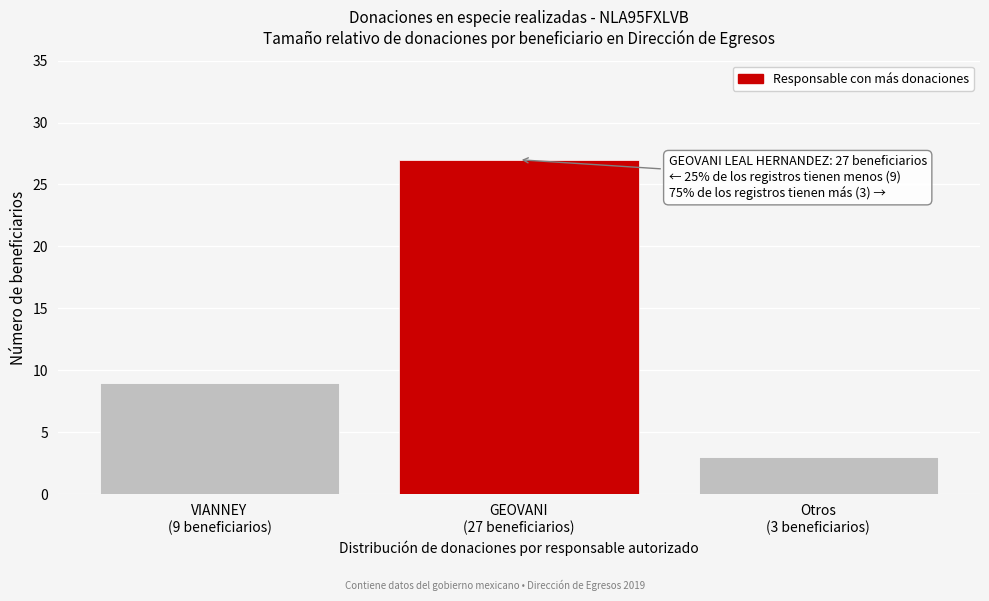

Reading left to right, transcribe all the data shown in this chart.

9	27	3